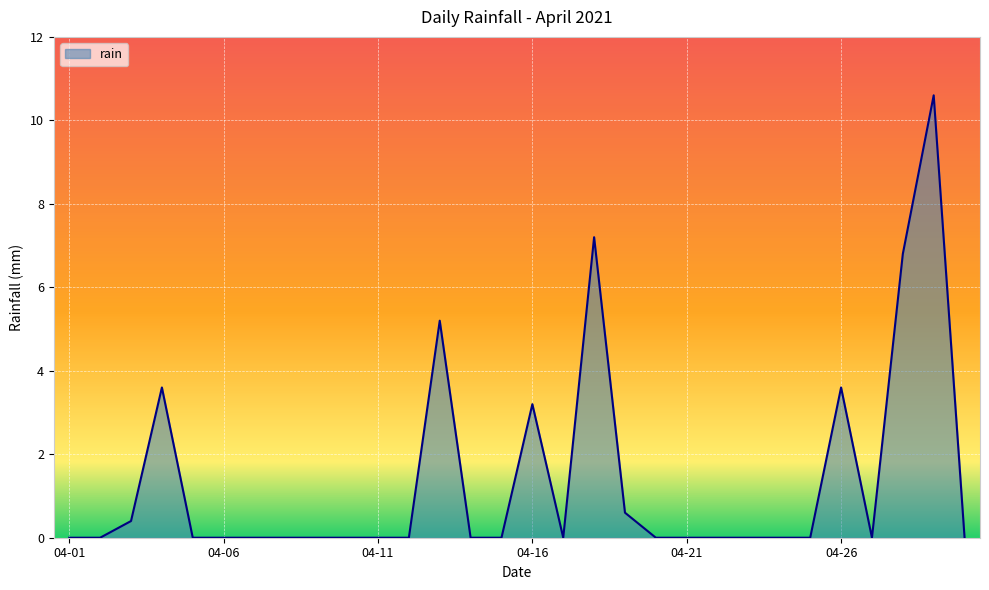

What is the greatest value displayed?

10.6